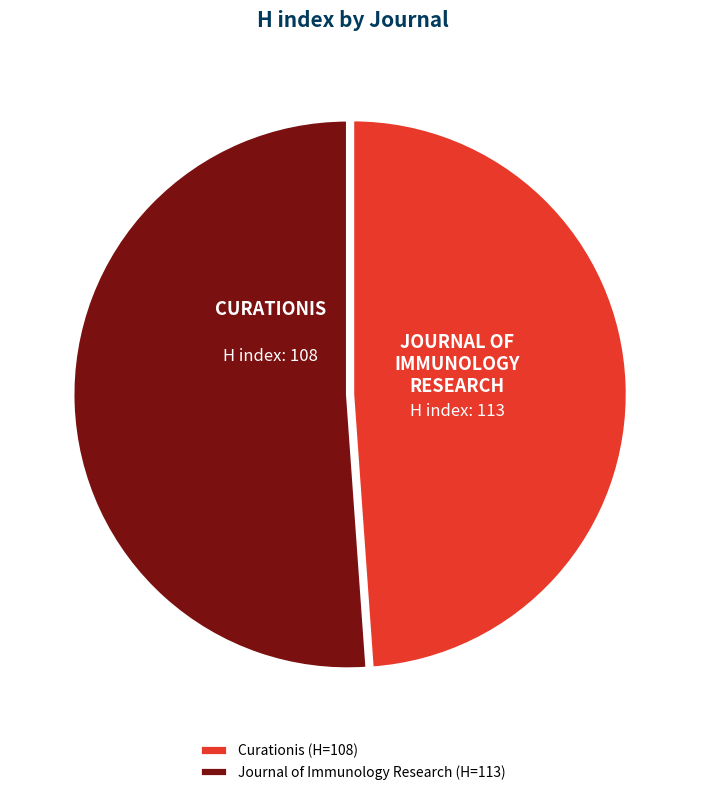

Is there any slice that represents more than half of the pie?

Yes